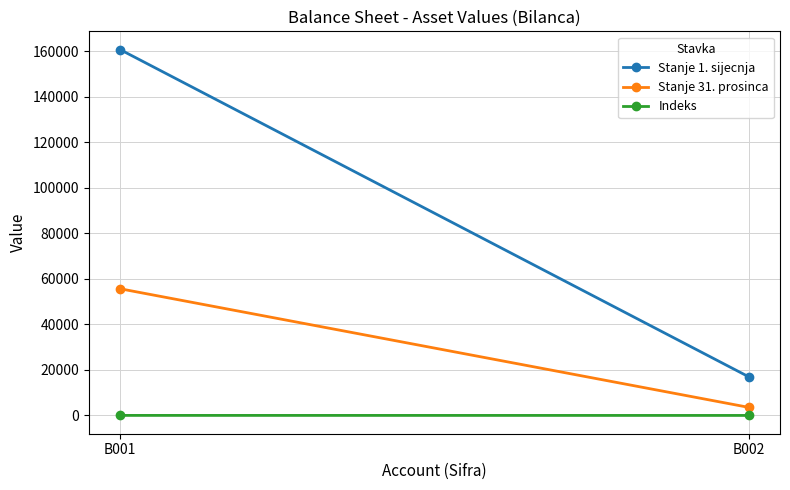

Which has a higher value, B001 or B002?

B001